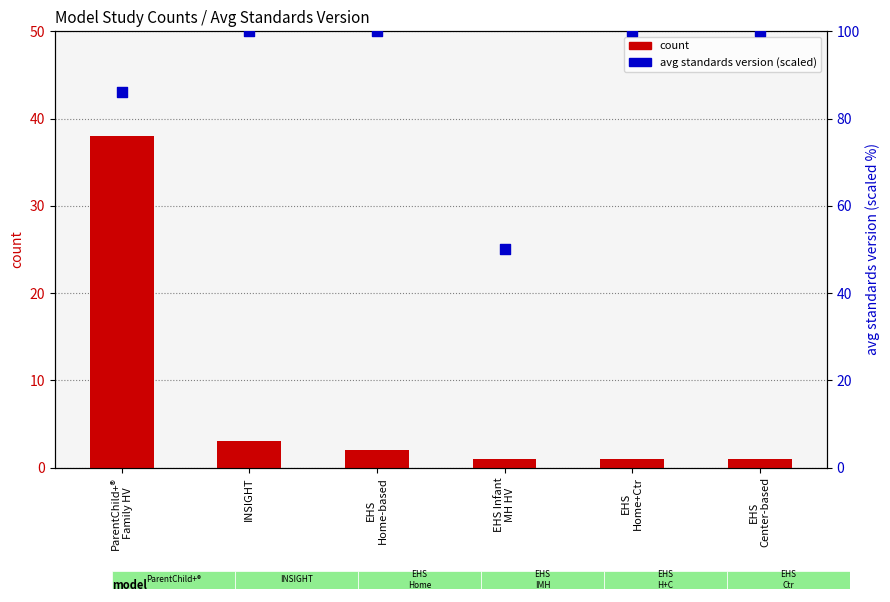

Which series has the largest total across all categories?

avg standards version (scaled)